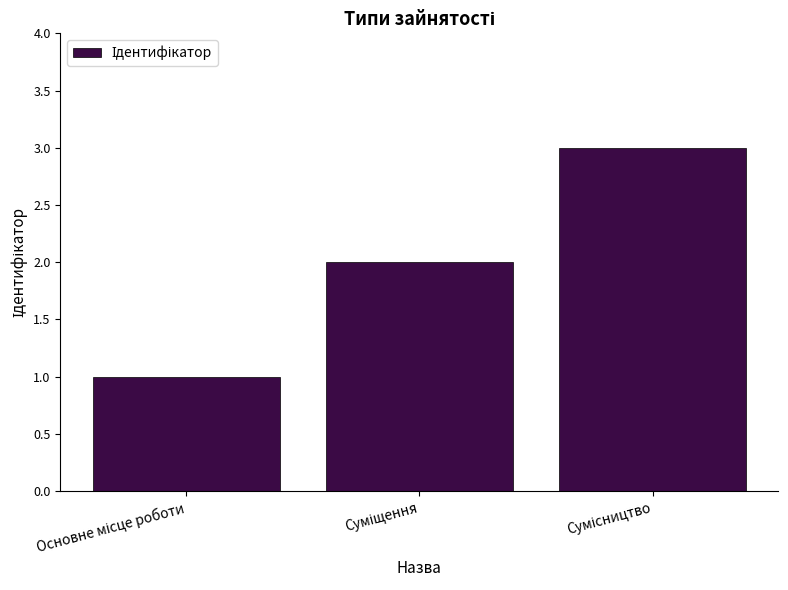

What is the greatest value displayed?

3